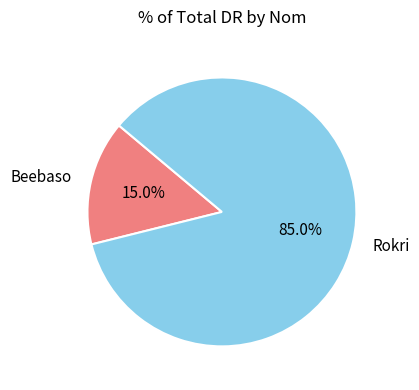

Is it true that Rokri is 93% of the pie?

False